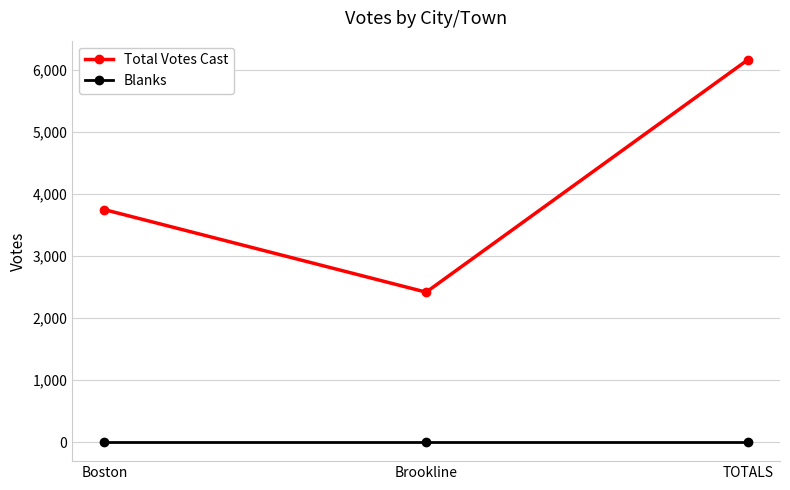

What is the total value across all series at TOTALS?

6160